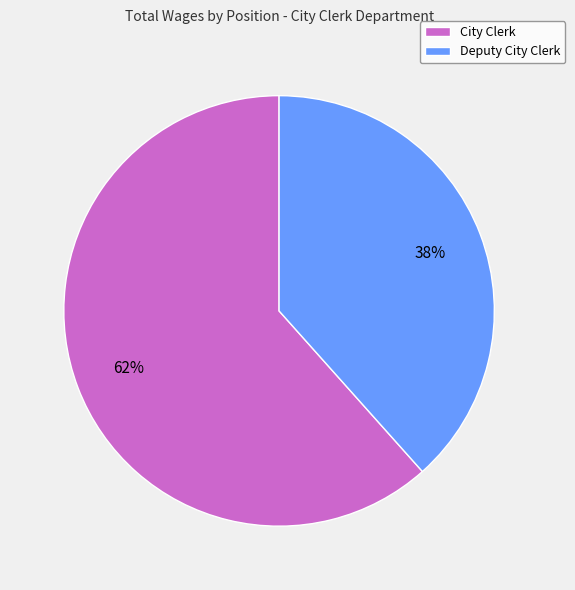

How many segments does this pie chart have?

2